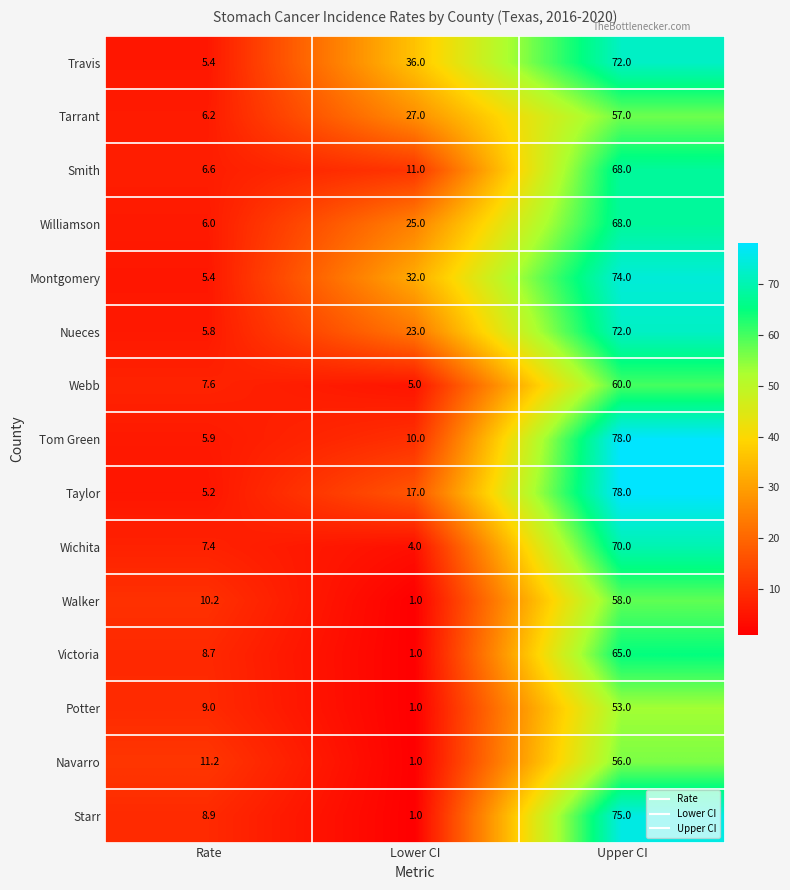

Between Rate and Upper CI, which series saw the biggest shift?

Taylor